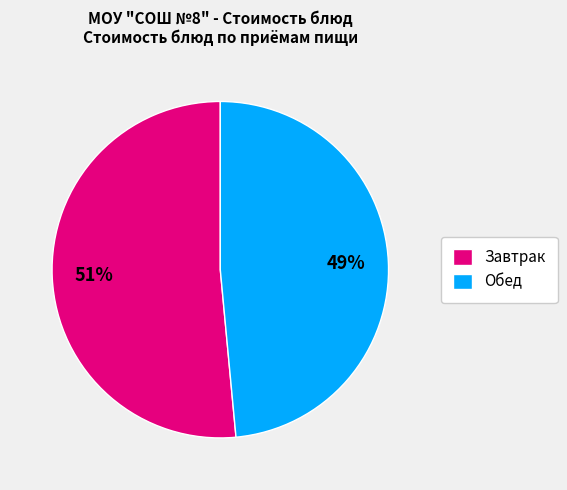

Is there any slice that represents more than half of the pie?

Yes